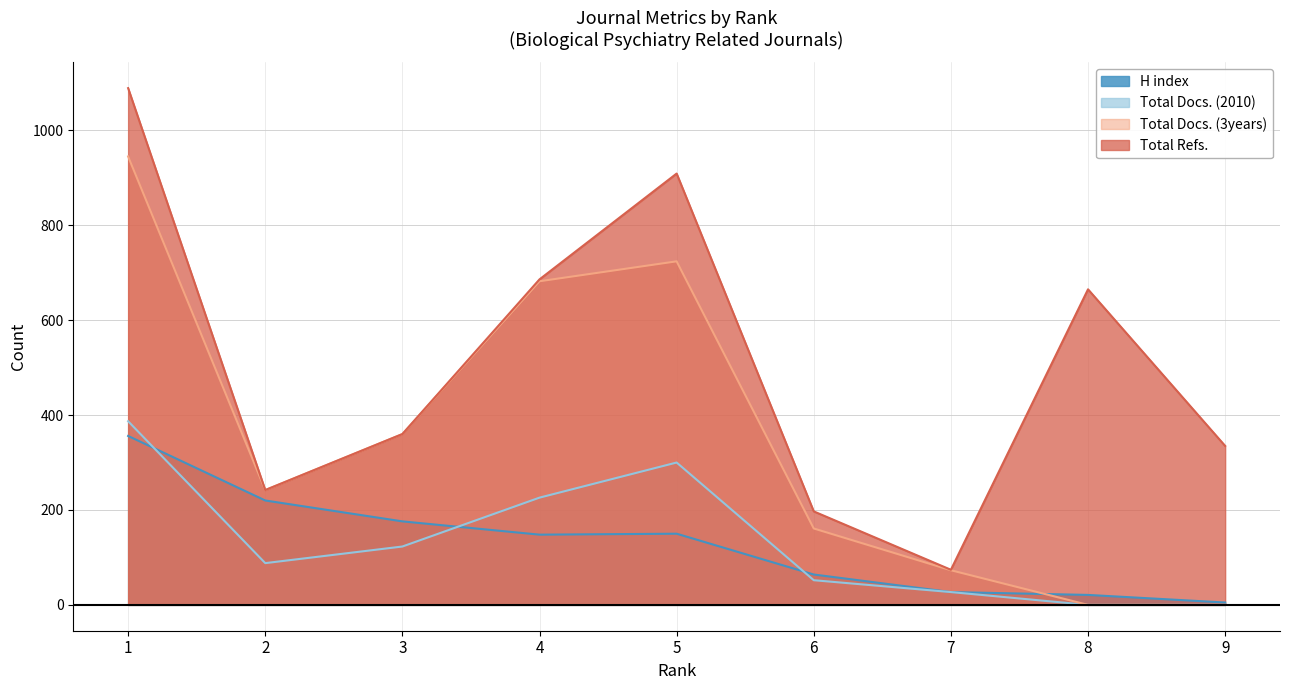

What is the difference between the Total Refs. values at 7 and 9?

261